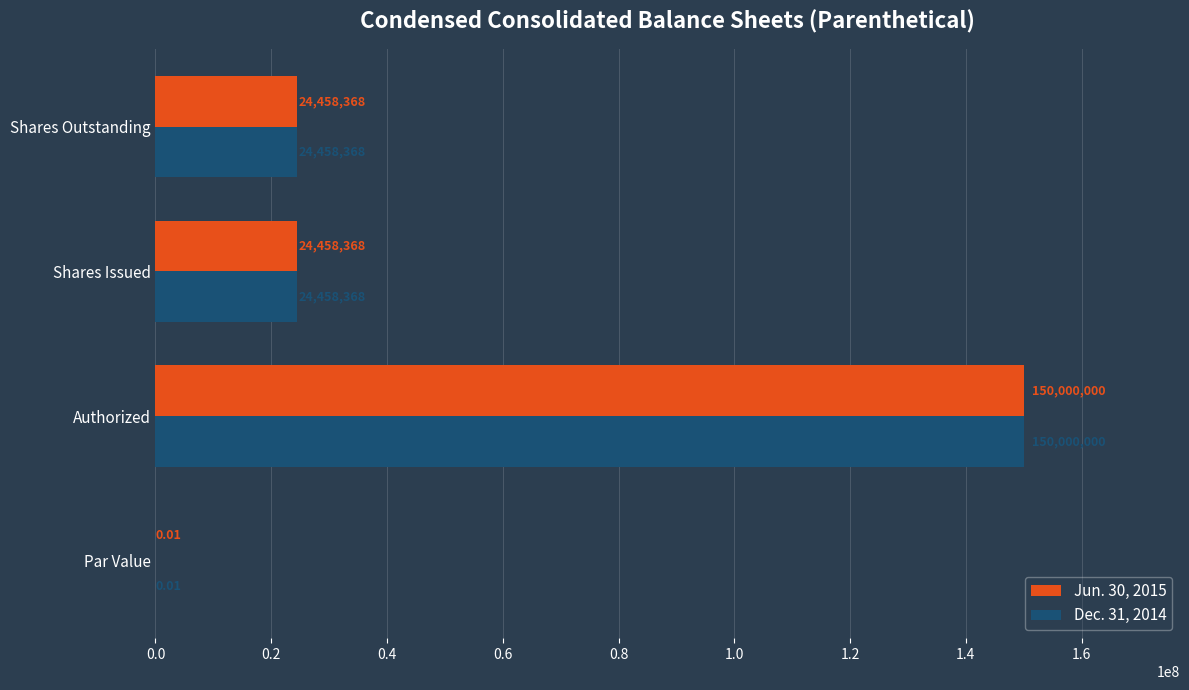

Is the value of Jun. 30, 2015 at Authorized greater than the value of Dec. 31, 2014 at Par Value?

Yes